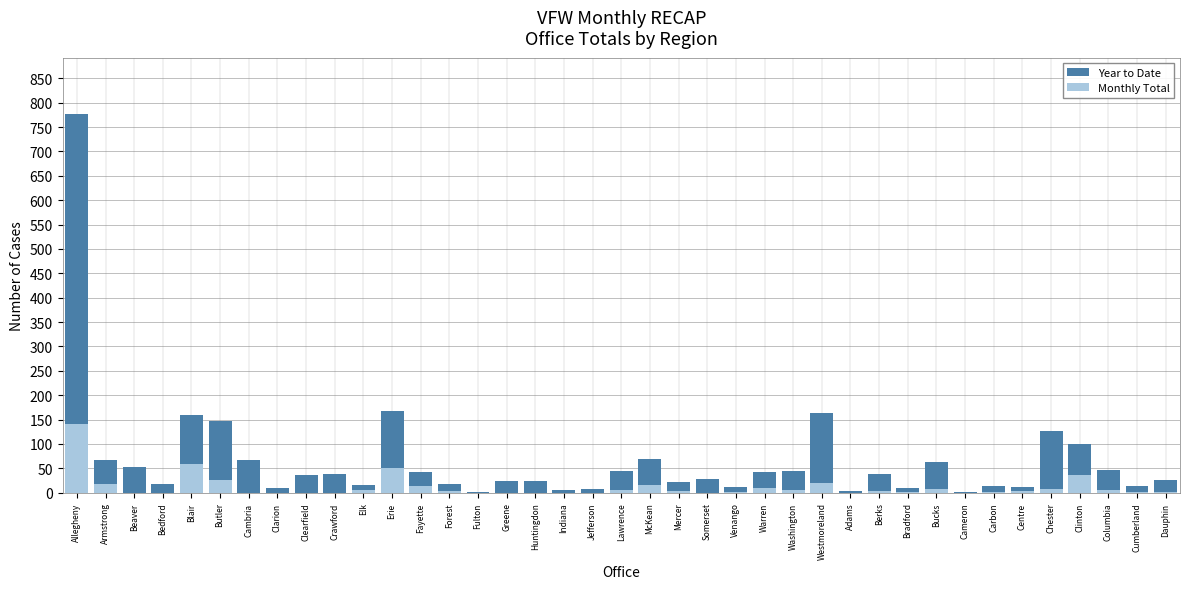

Is it true that Monthly Total equals 104 at Blair?

False